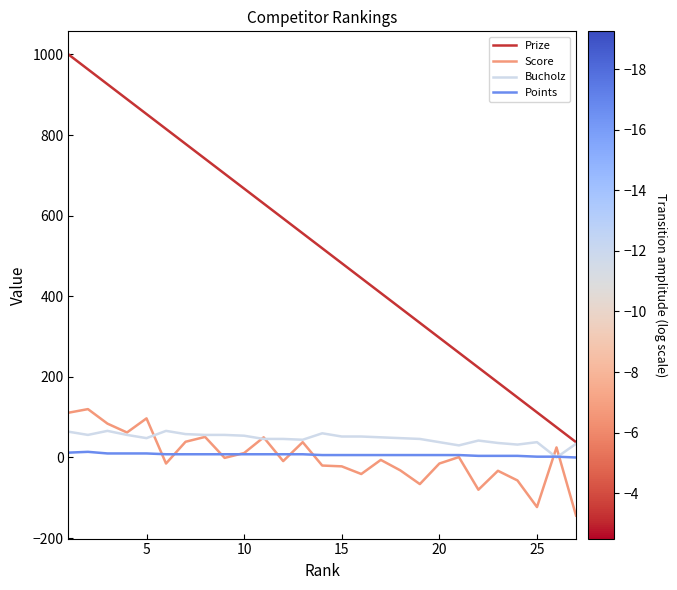

Which series has the widest spread of values?

Prize